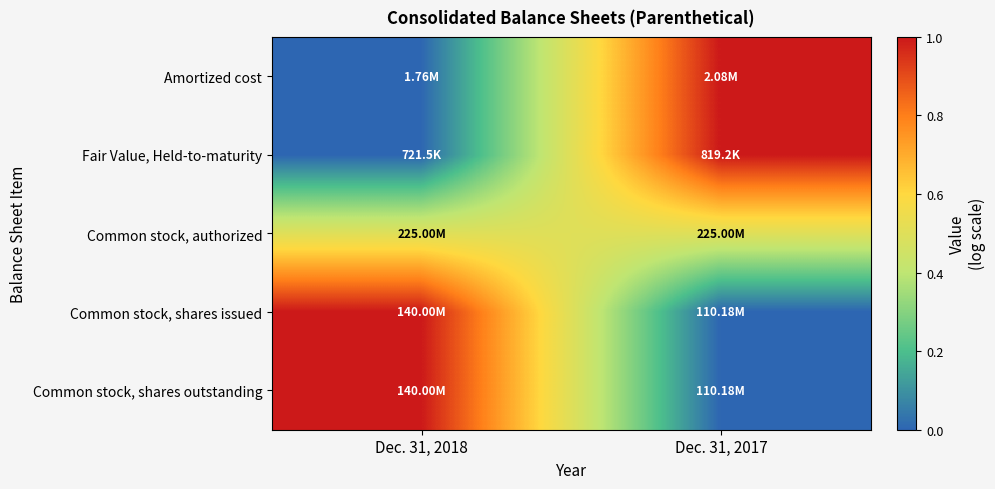

What is the difference between the highest and lowest values at Dec. 31, 2018?

1.0